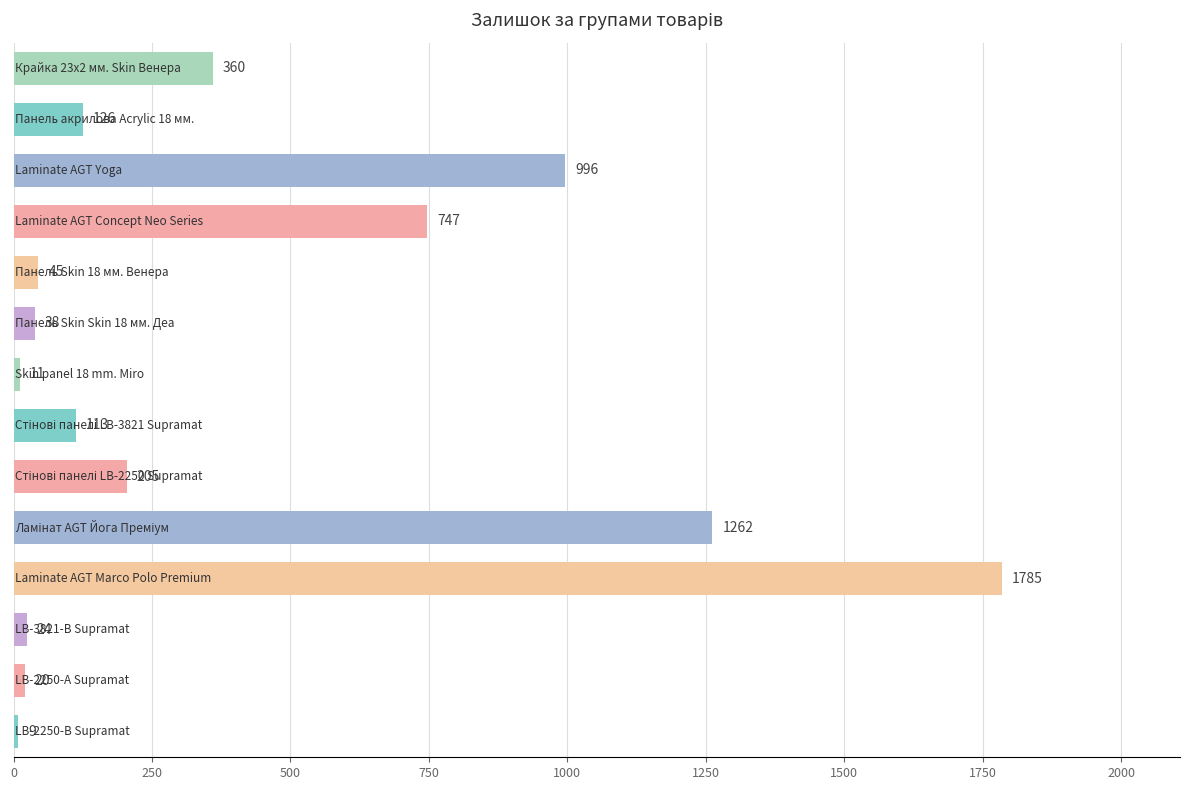

What is the value of the 9th bar from the top?

205